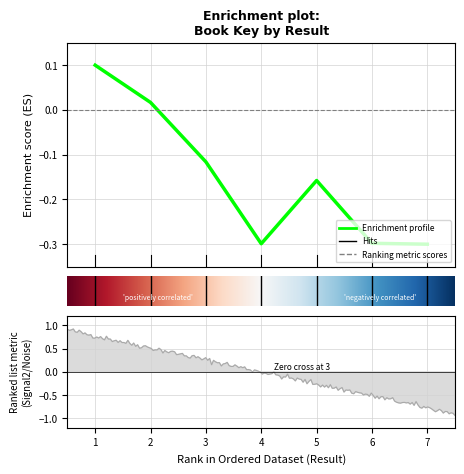

How many lines are shown in the chart?

1